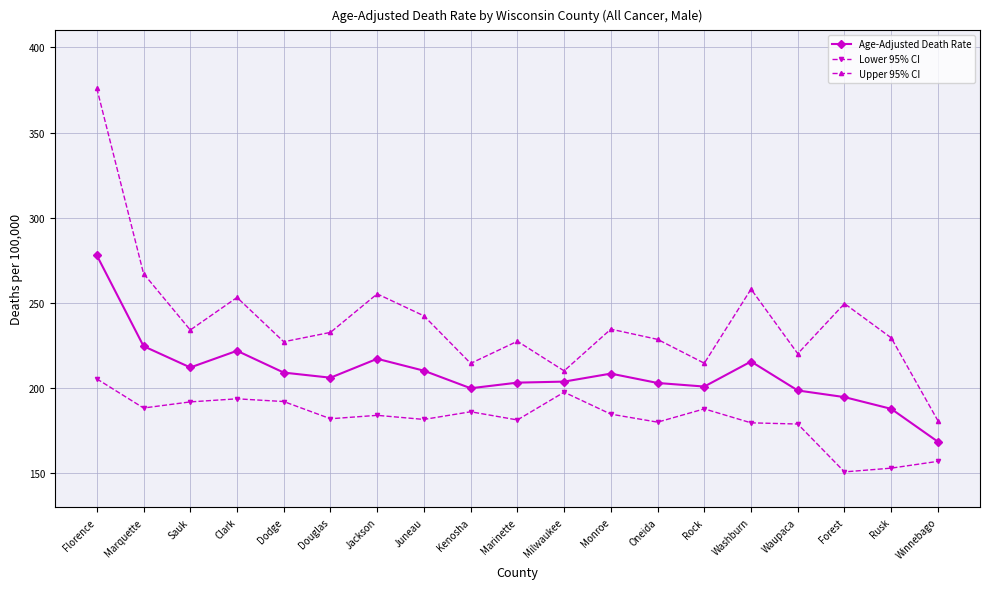

True or false: Upper 95% CI has more than 0 points higher than both neighbors.

True